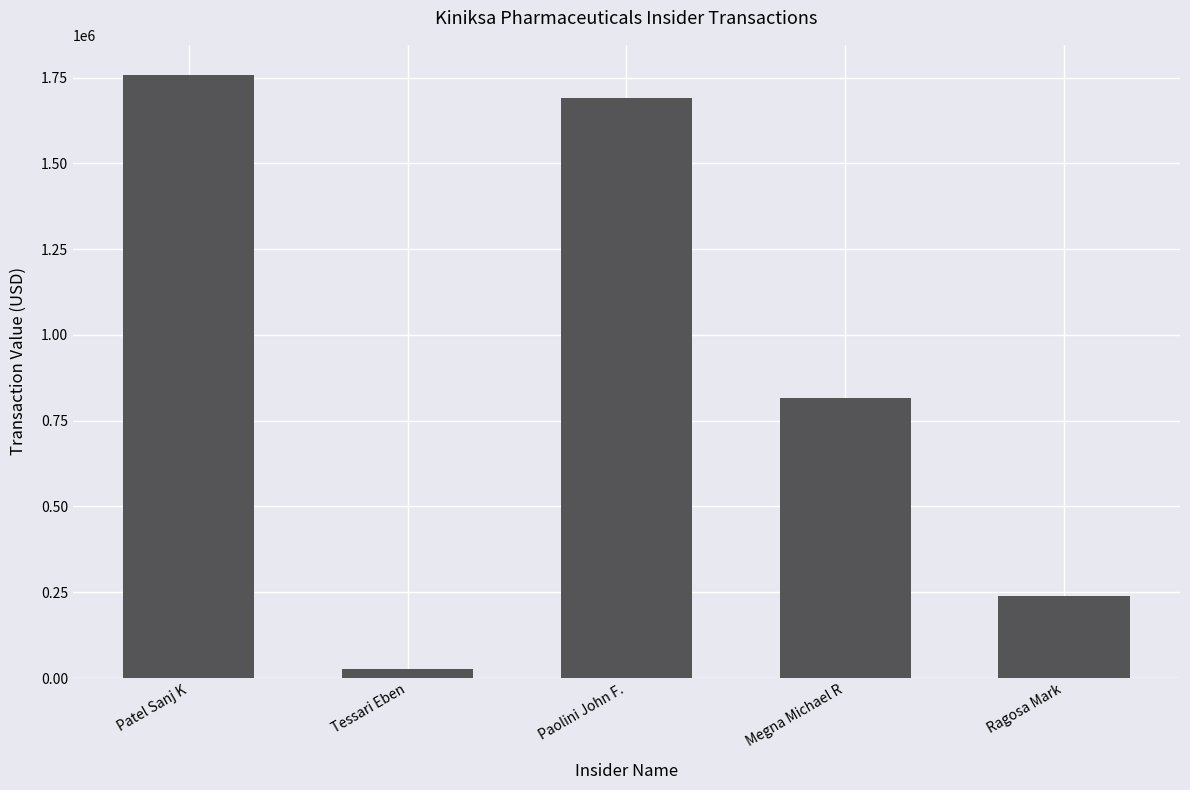

Reading left to right, transcribe all the data shown in this chart.

1757608	26194	1690745	816660	240000